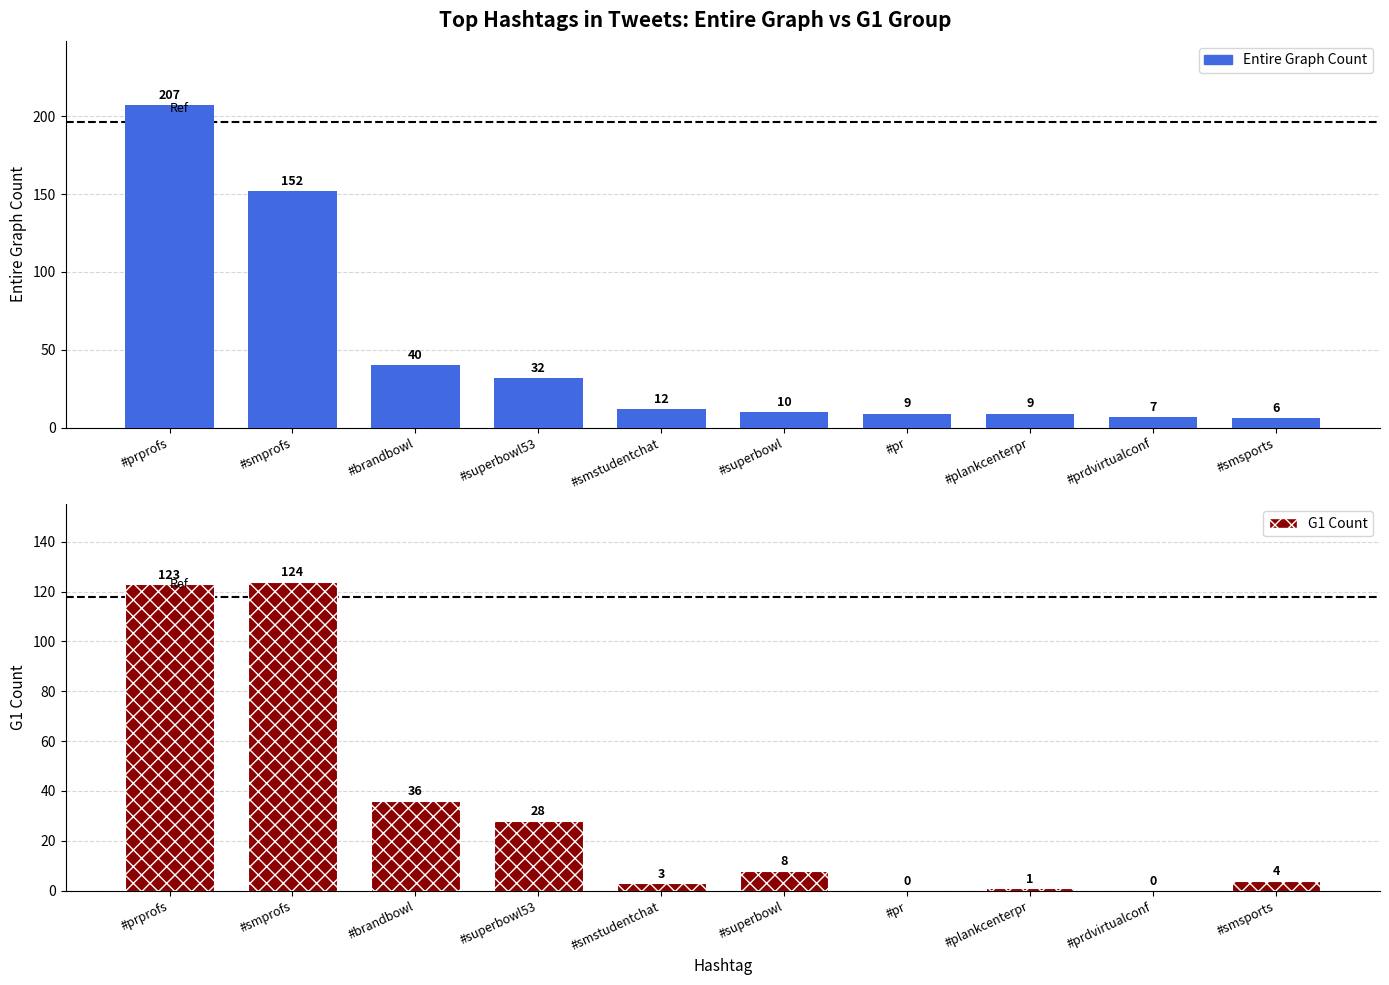

What is the greatest value displayed?

207